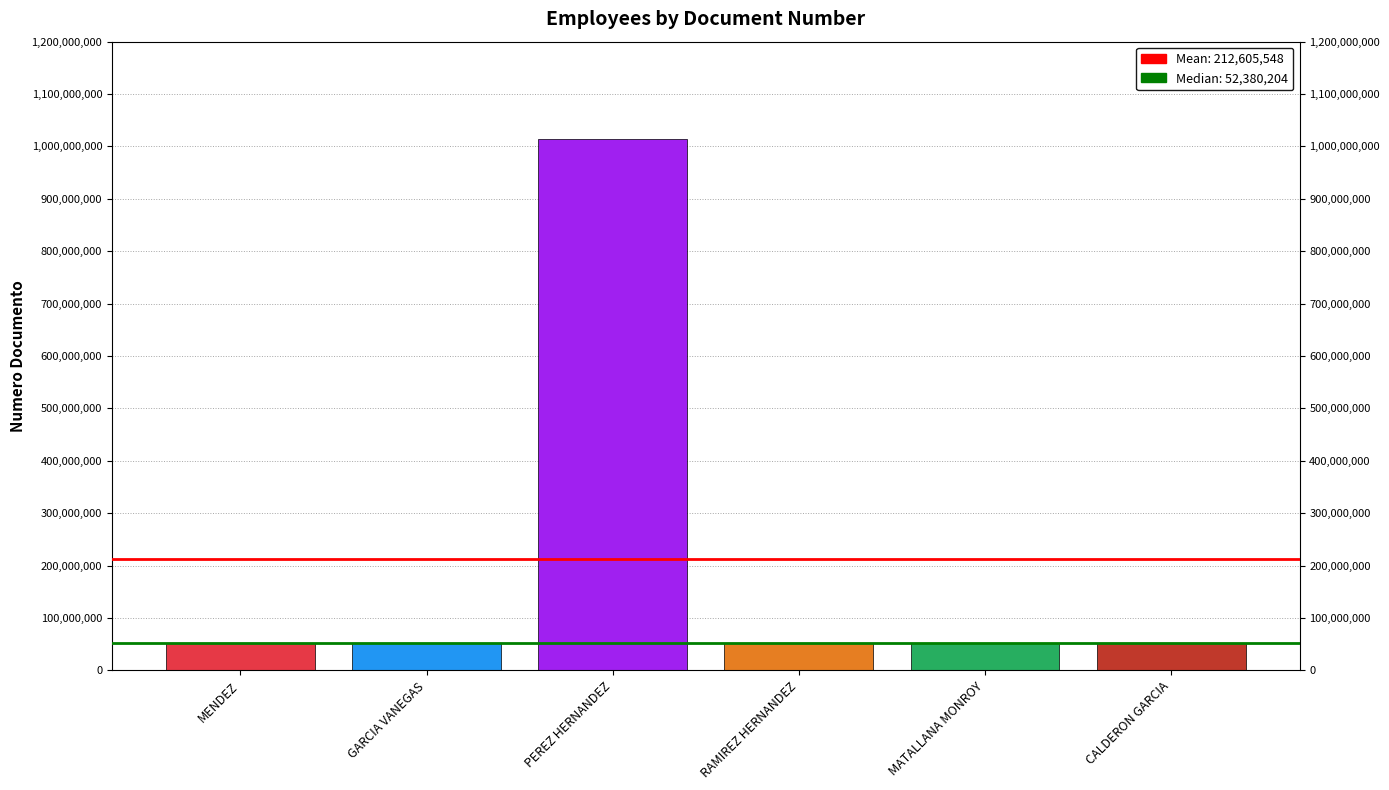

The value at RAMIREZ HERNANDEZ is 52443651. True or false?

True